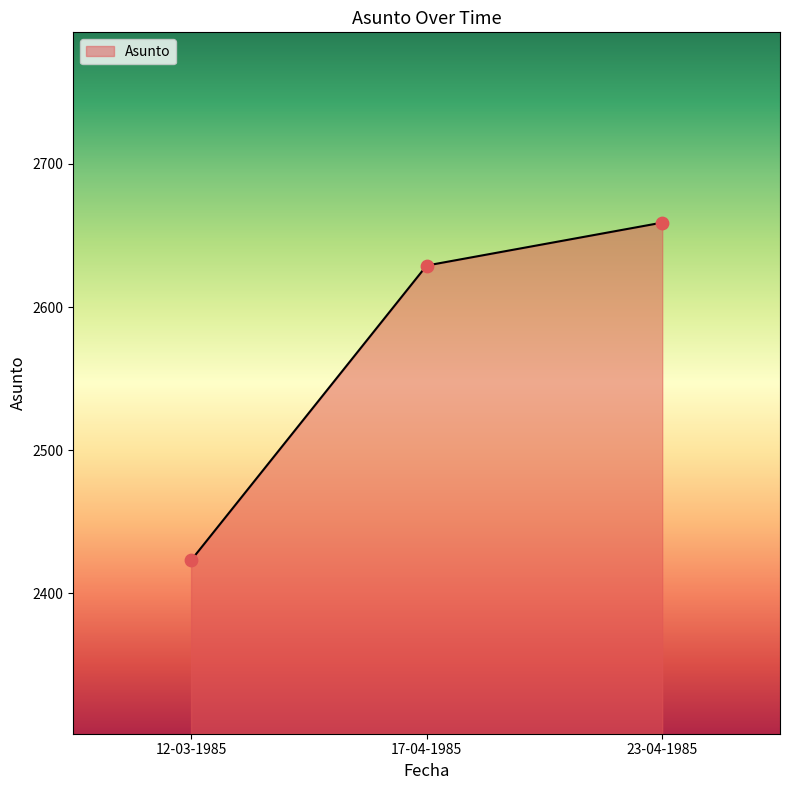

Which has a higher value, 17-04-1985 or 23-04-1985?

23-04-1985